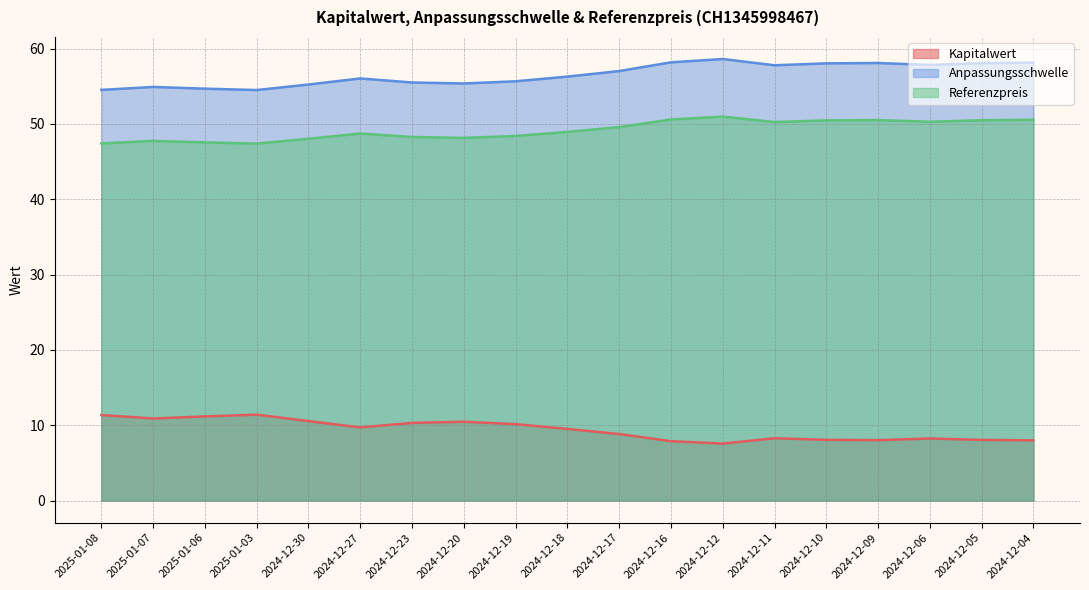

What is the difference between the second highest and minimum values in the Referenzpreis series?

3.2